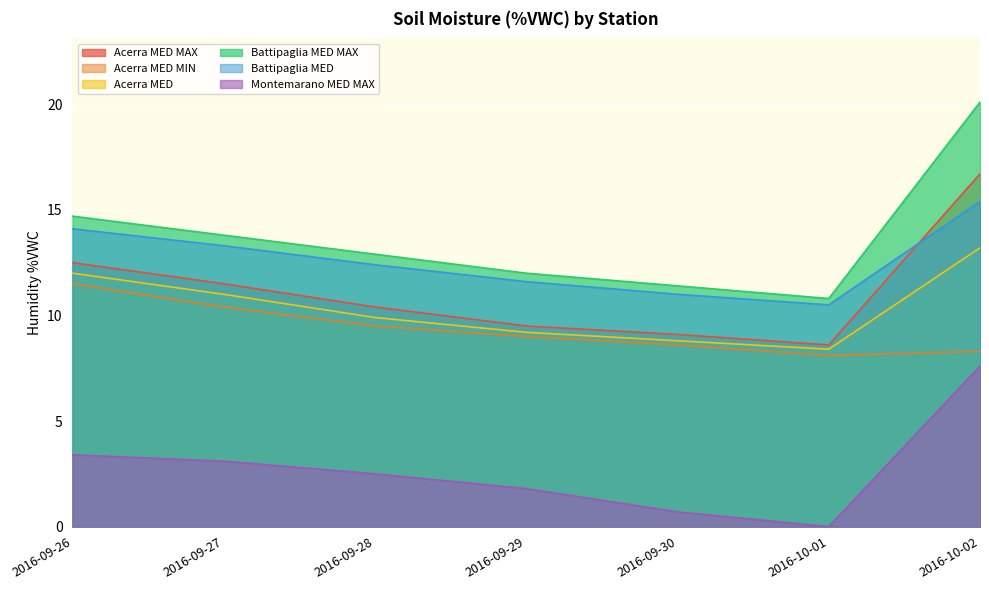

True or false: Acerra MED MAX has a value of 16.2 at 2016-09-28.

False